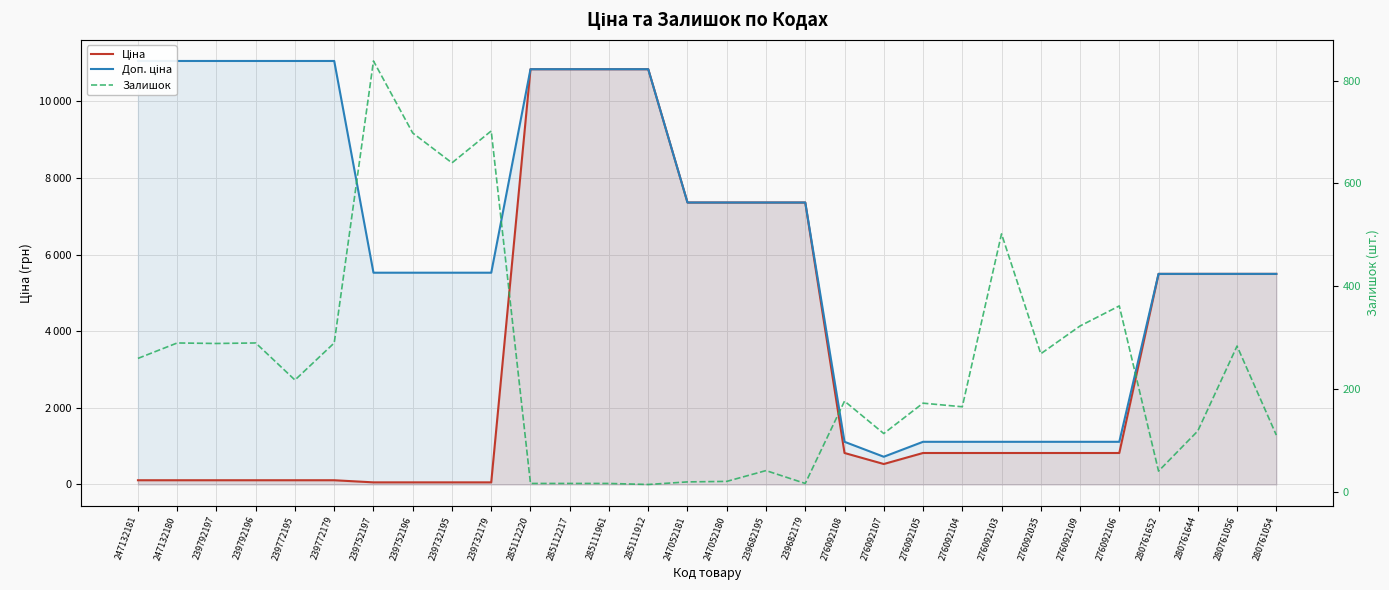

What is the spread (max minus min) of values at 239752196?

5472.7